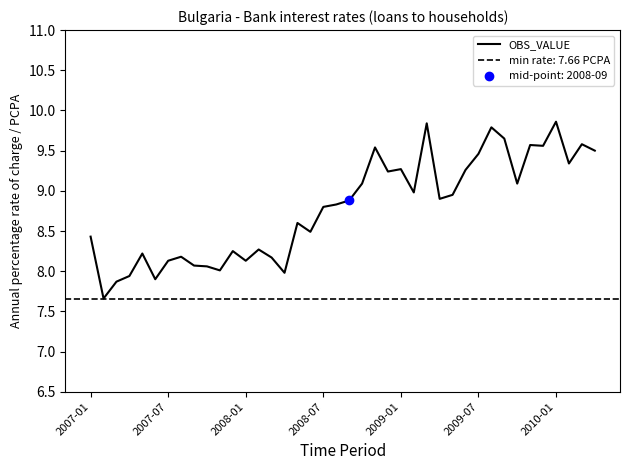

What is the ratio of the value at 22 to the value at 34?

1.0